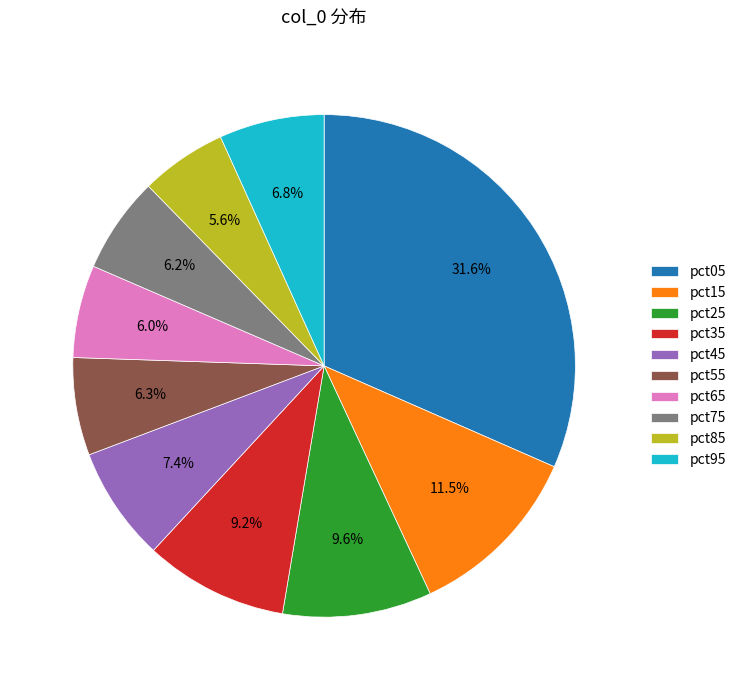

Which slice is the largest?

pct05